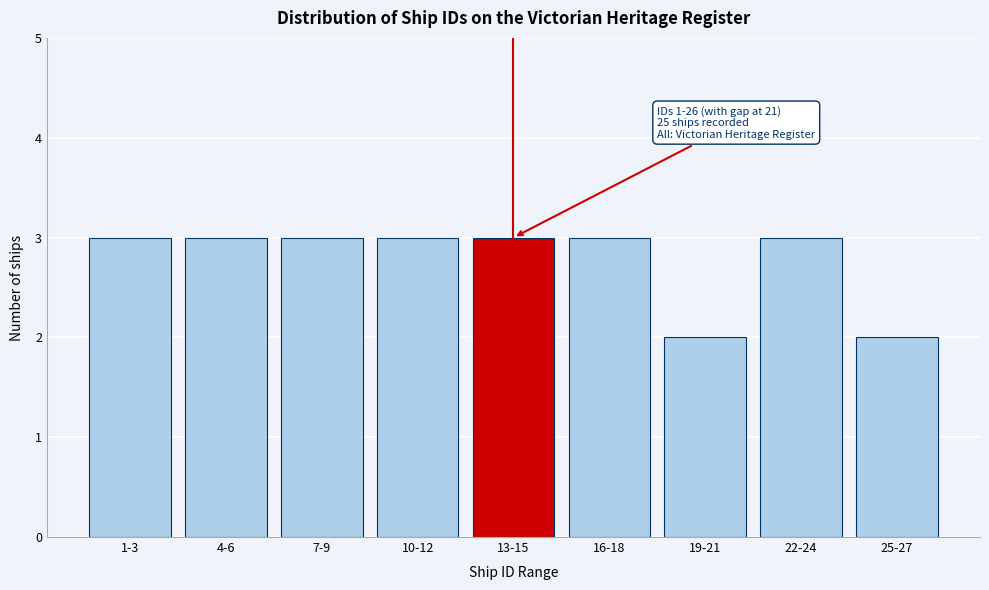

Reading left to right, what are all the values shown in this chart?

3	3	3	3	3	3	2	3	2